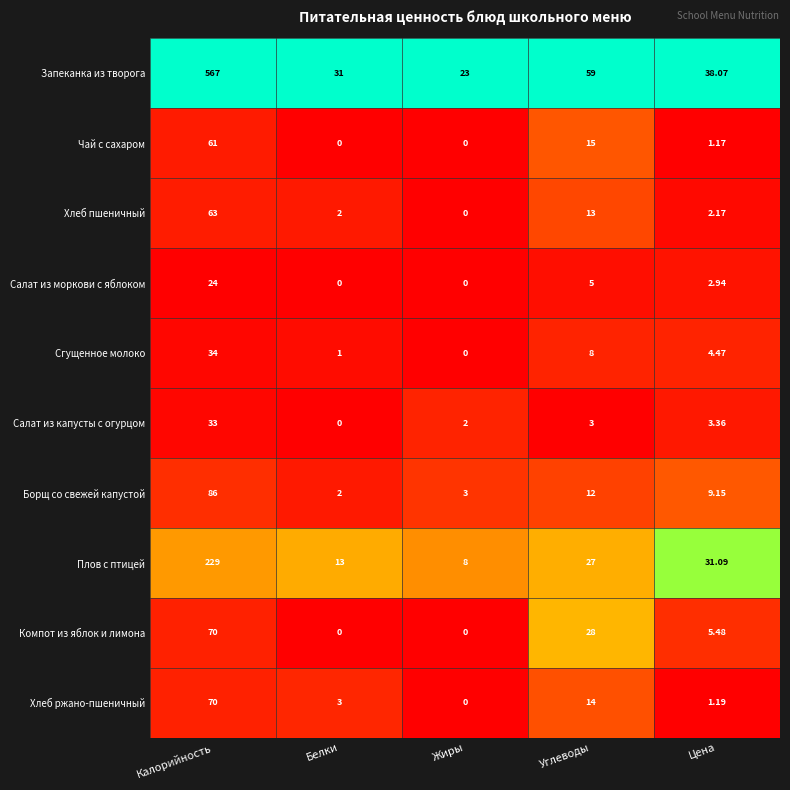

At which label is Сгущенное молоко closest to 17?

Углеводы